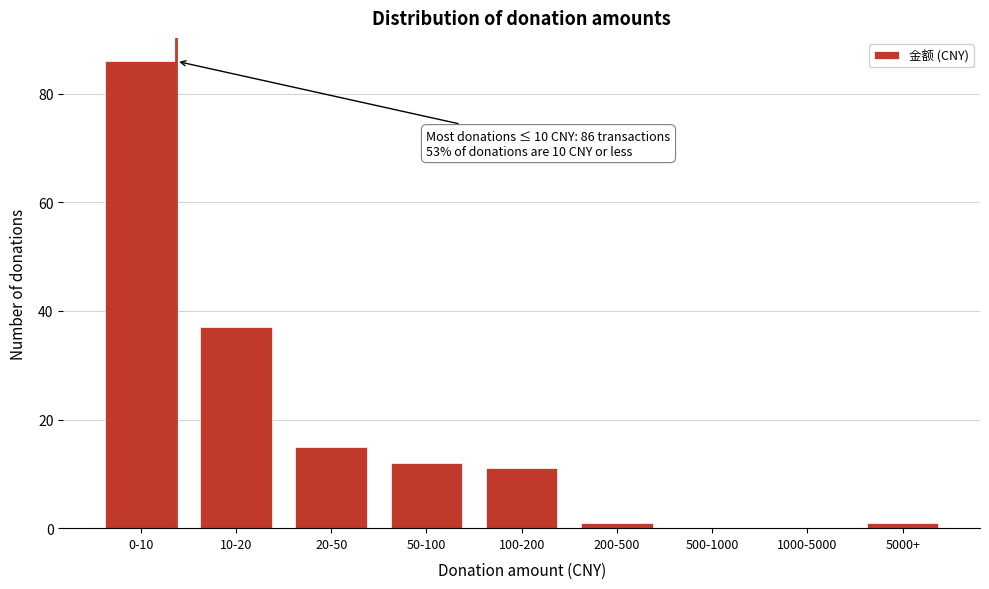

Reading left to right, extract all data points from this chart.

0-10=86	10-20=37	20-50=15	50-100=12	100-200=11	200-500=1	500-1000=0	1000-5000=0	5000+=1